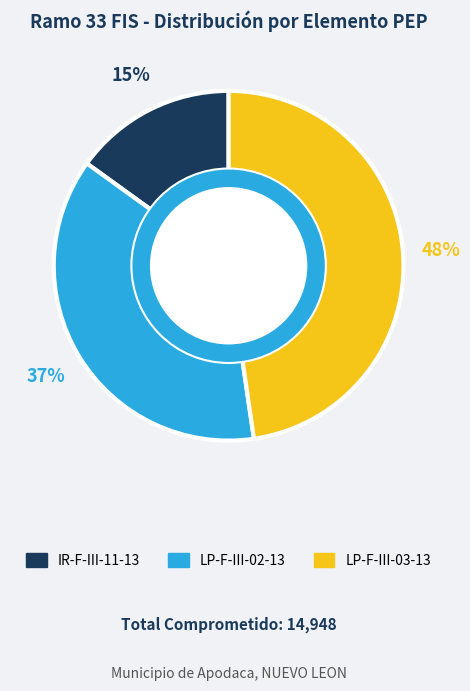

Is the sum of LP-F-III-02-13 and IR-F-III-11-13 greater than half?

Yes